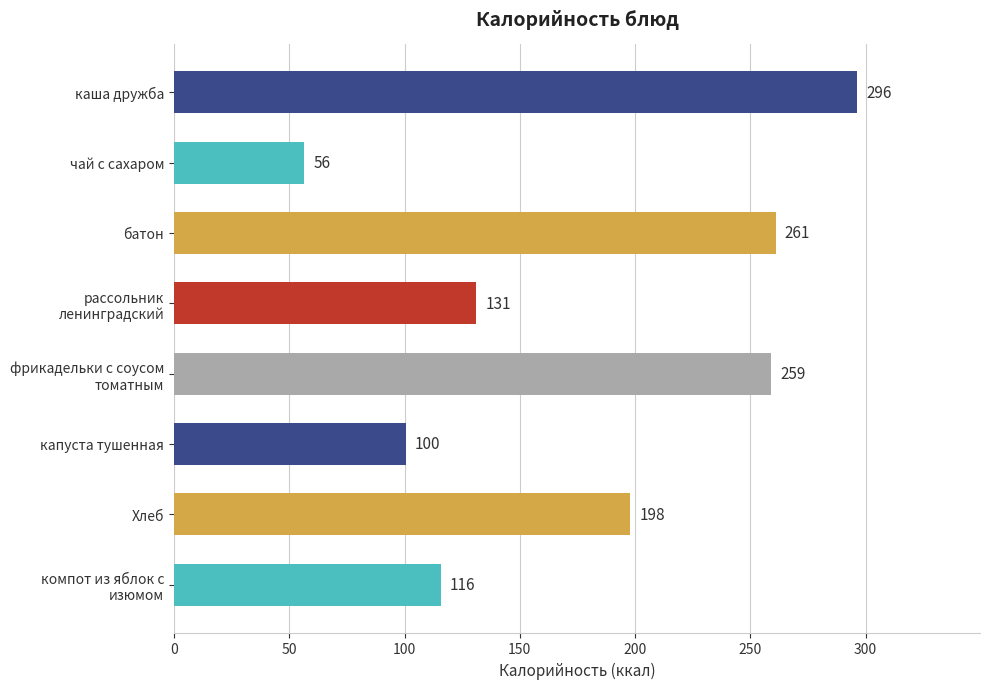

What is the label of the 7th bar from the bottom?

чай с сахаром